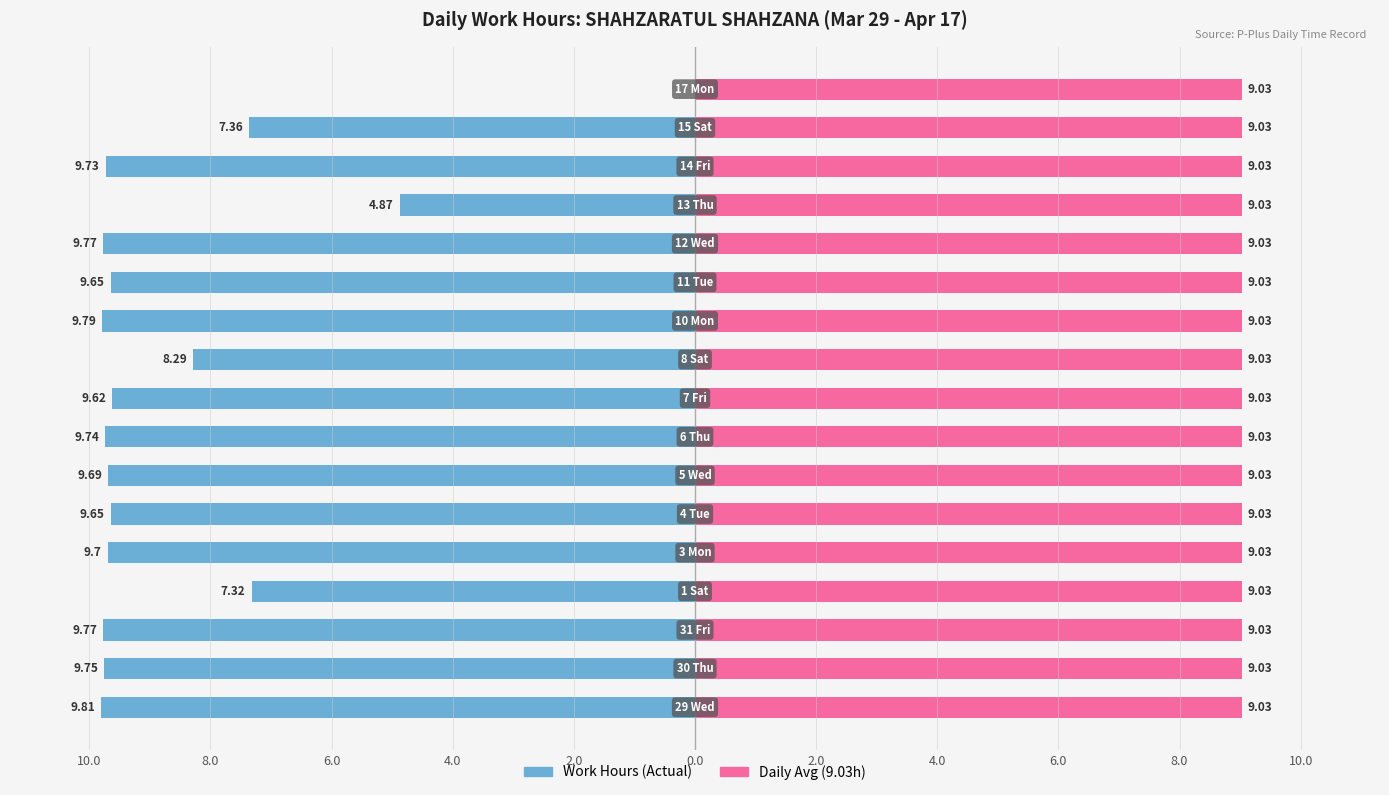

How many values in the Work Hours (Actual) series are below -9?

12